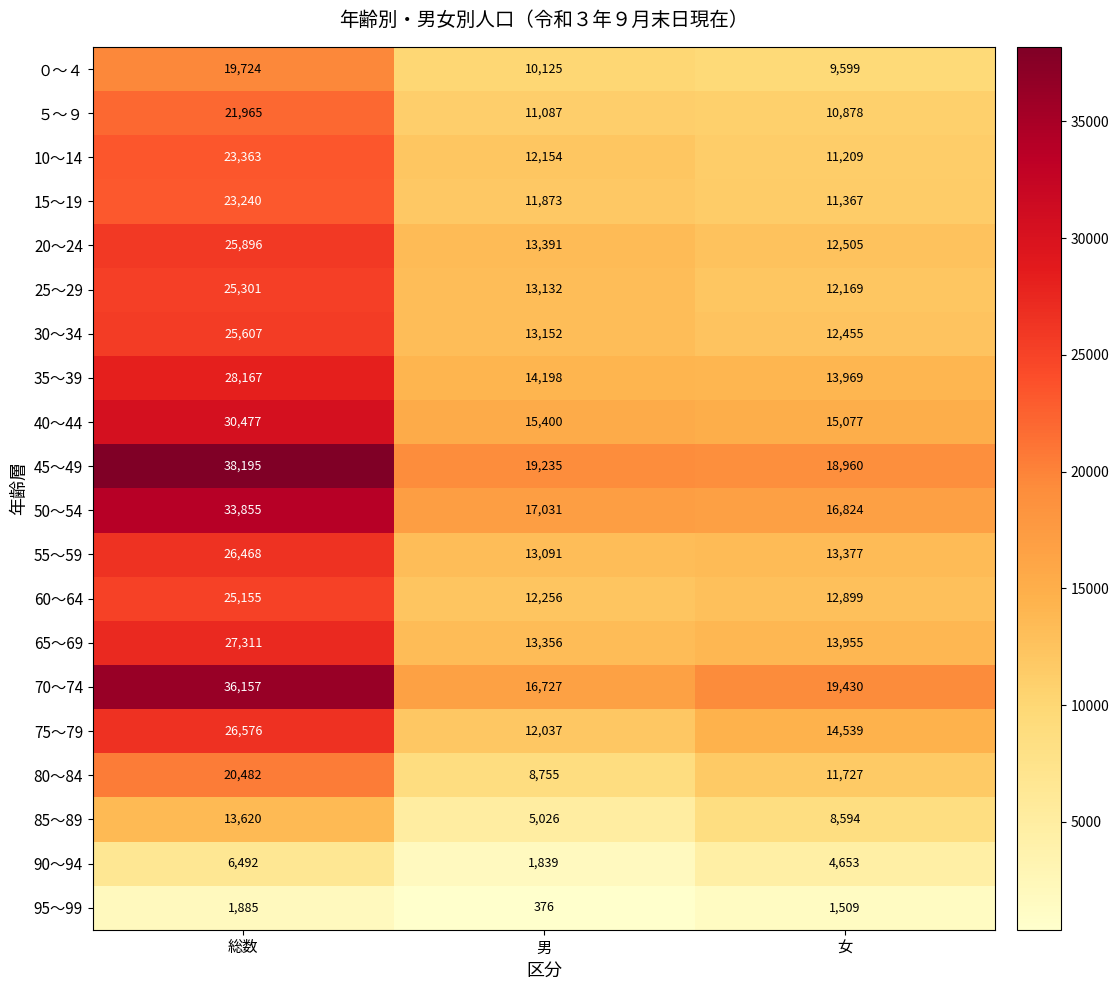

What is the highest value of the 90～94 series?

6492